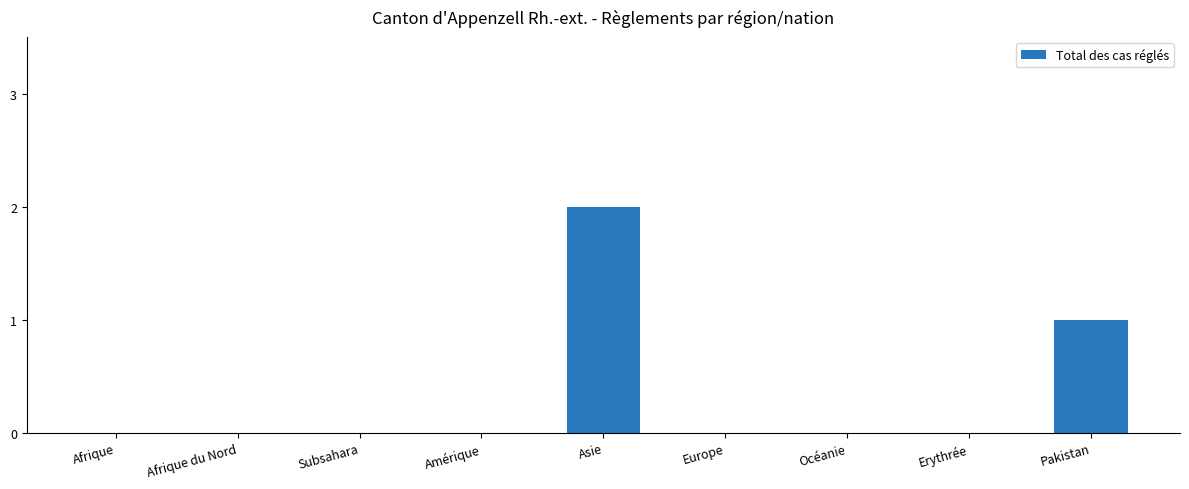

What is the change in value from Afrique to Pakistan?

+1